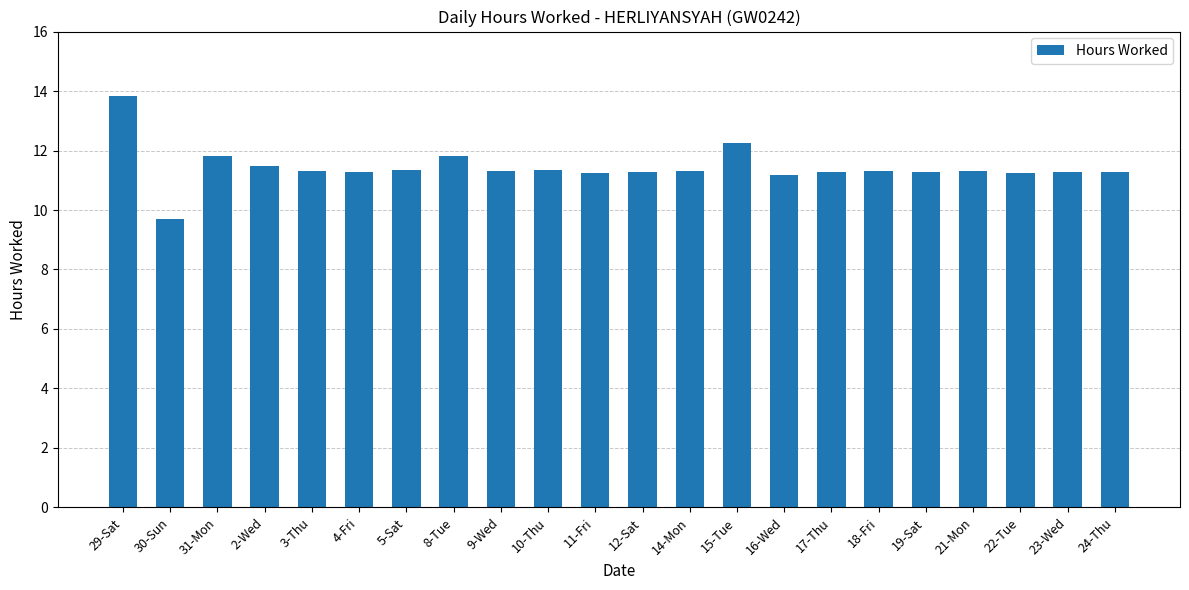

What position from the right is 4-Fri?

17